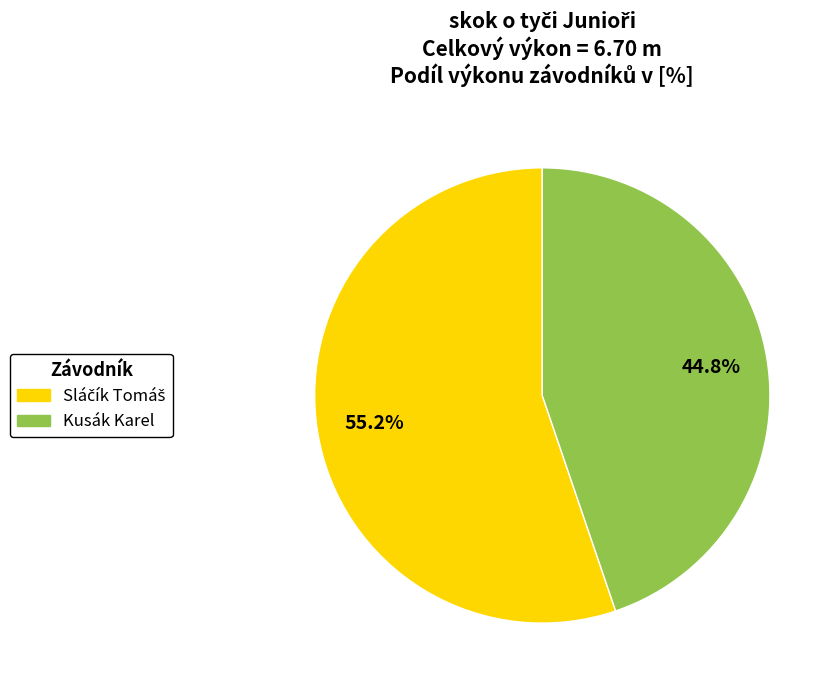

Does Kusák Karel represent more than half of the total?

No